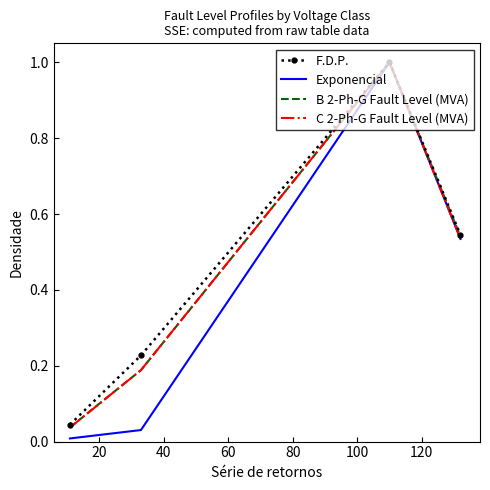

What is the maximum value shown in the chart?

1.0